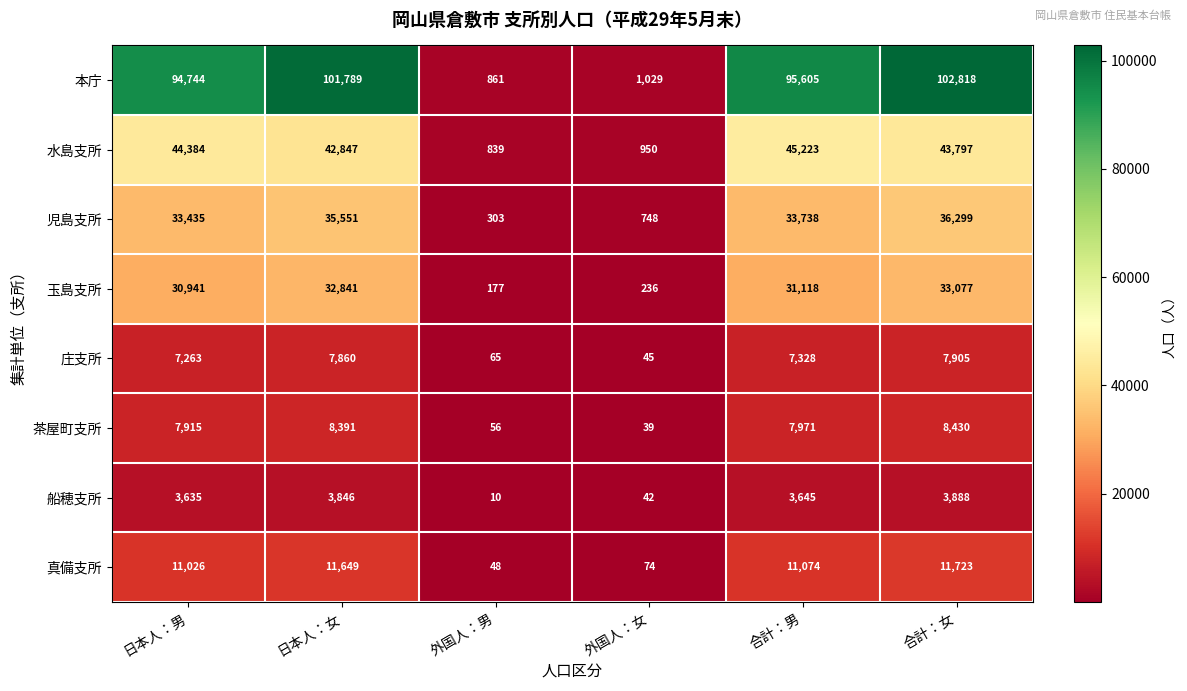

What value does the 玉島支所 series have at 外国人：女, to the nearest 50?

250